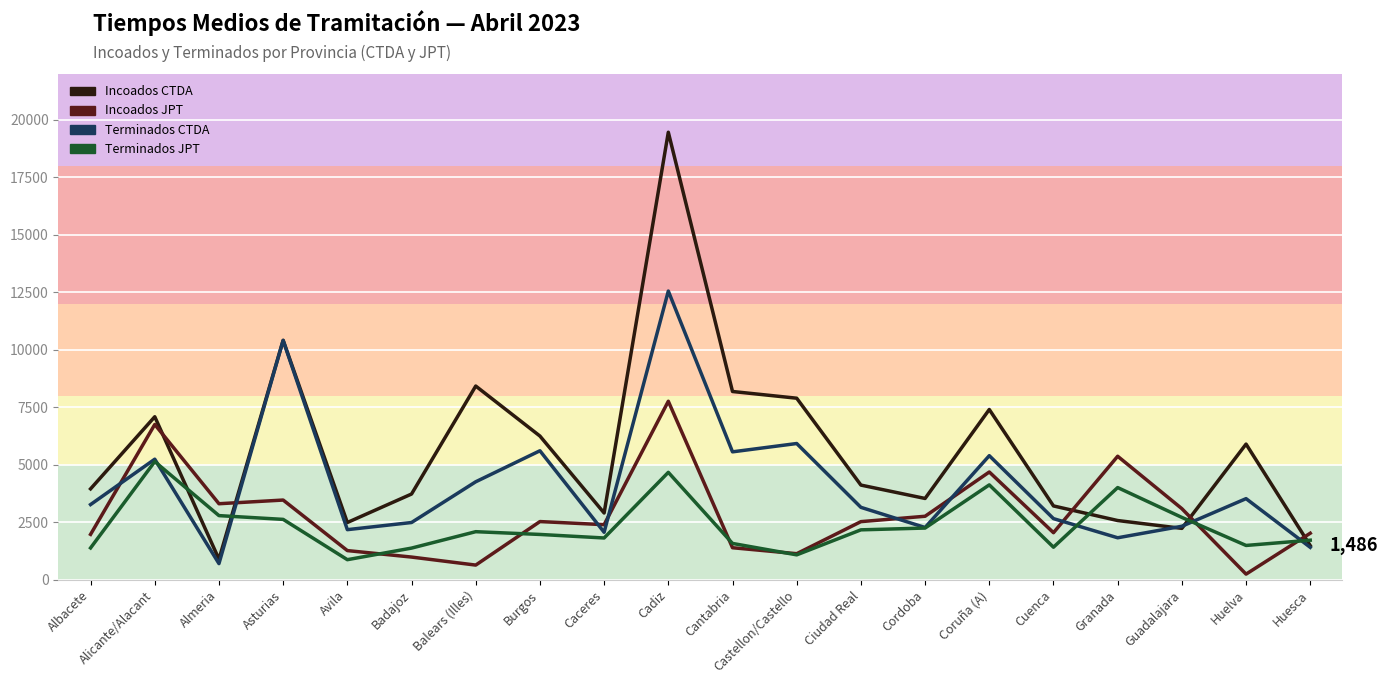

List the series in order of their peak value, lowest first.

Terminados JPT, Incoados JPT, Terminados CTDA, Incoados CTDA